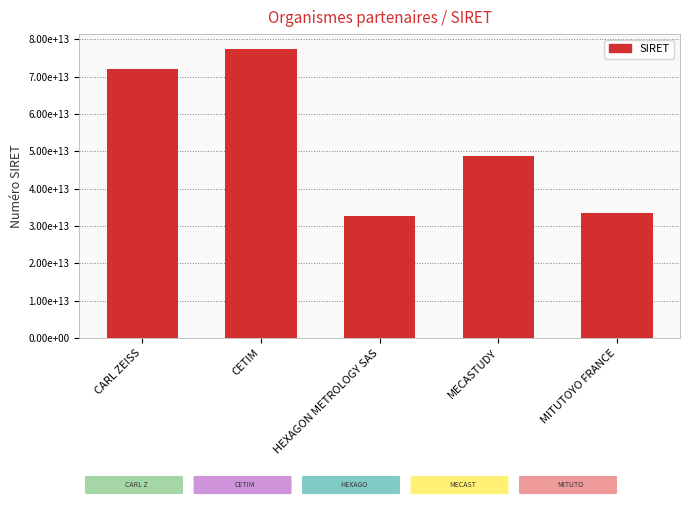

Does the chart contain stacked bars?

No